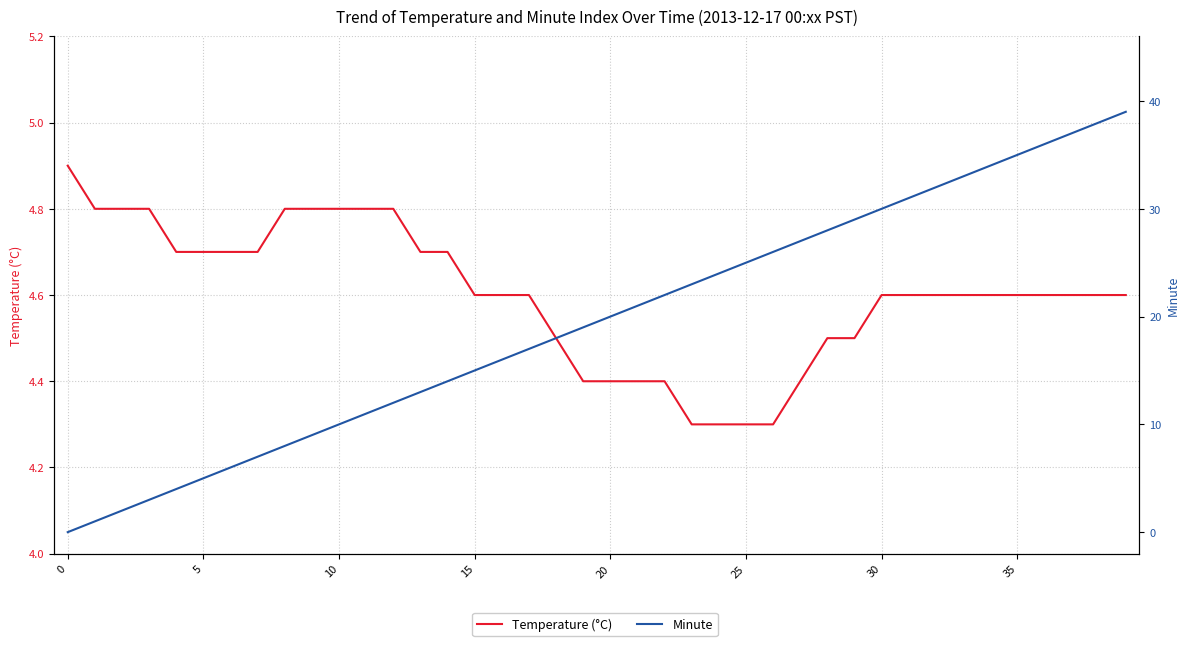

How many categories are shown in the chart?

40